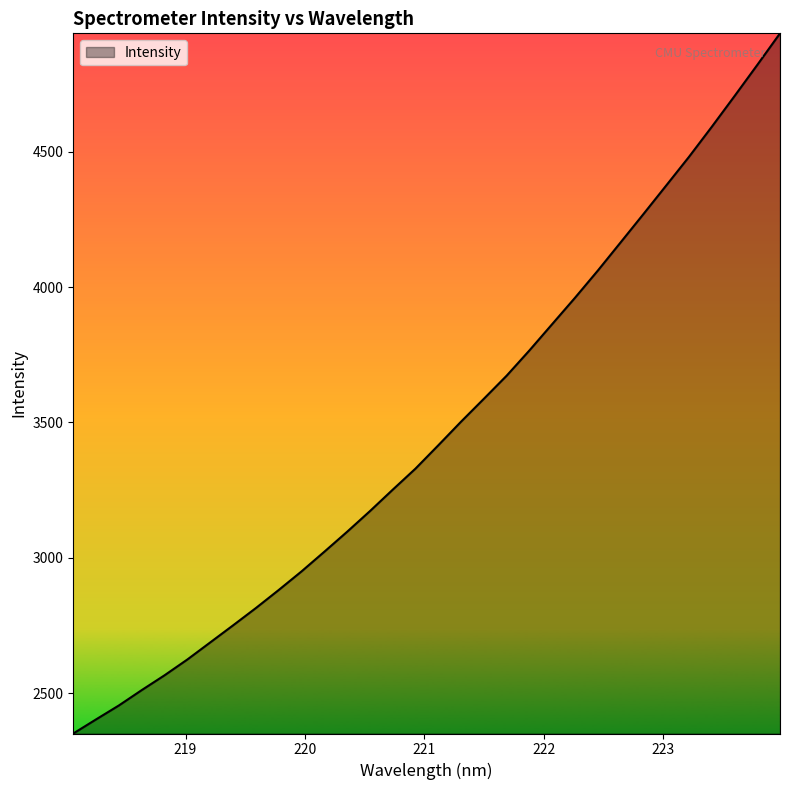

What is the greatest value displayed?

4937.2